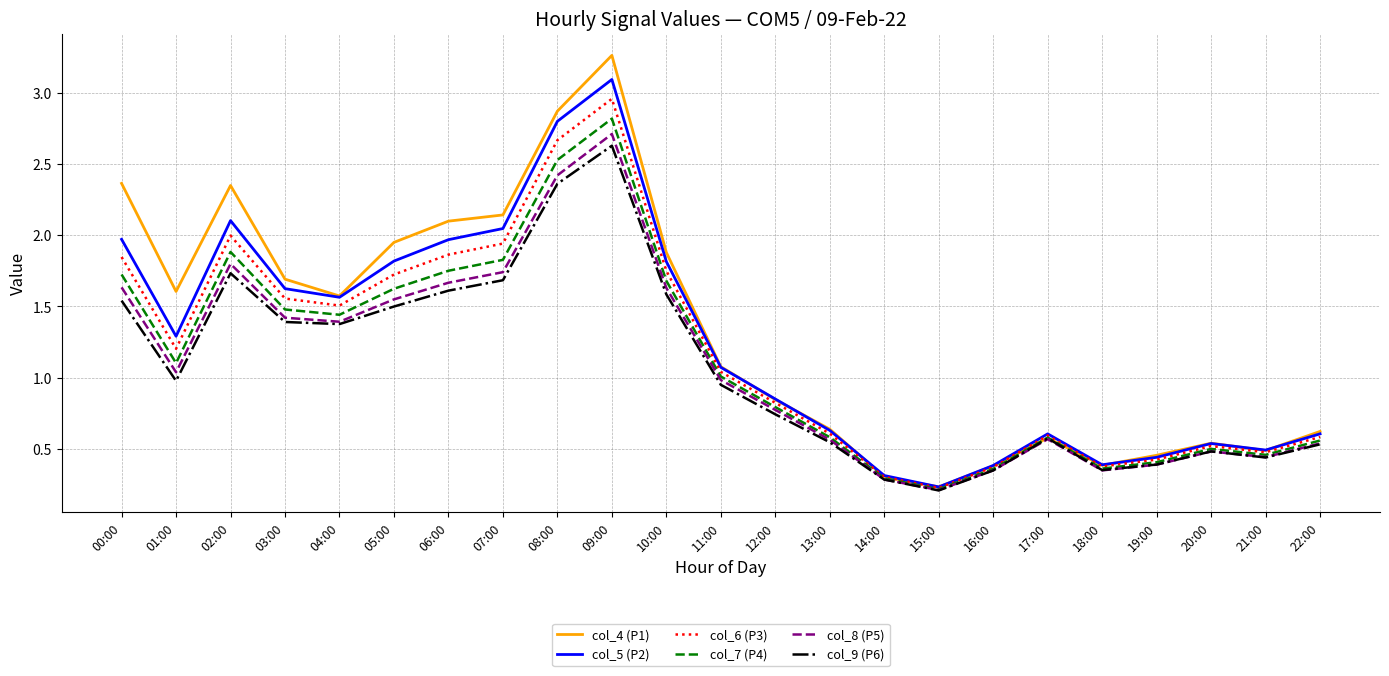

Which series has the largest range (max minus min)?

col_4 (P1)